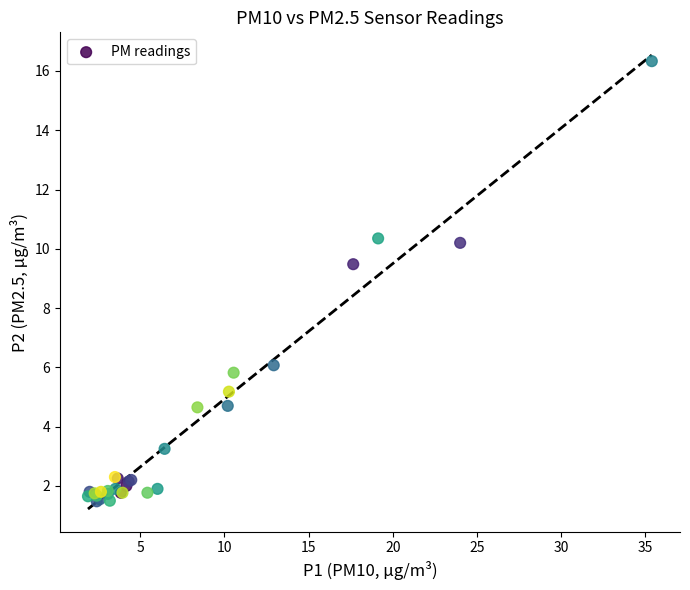

What Y value in the scatter plot is closest to 8?

9.5